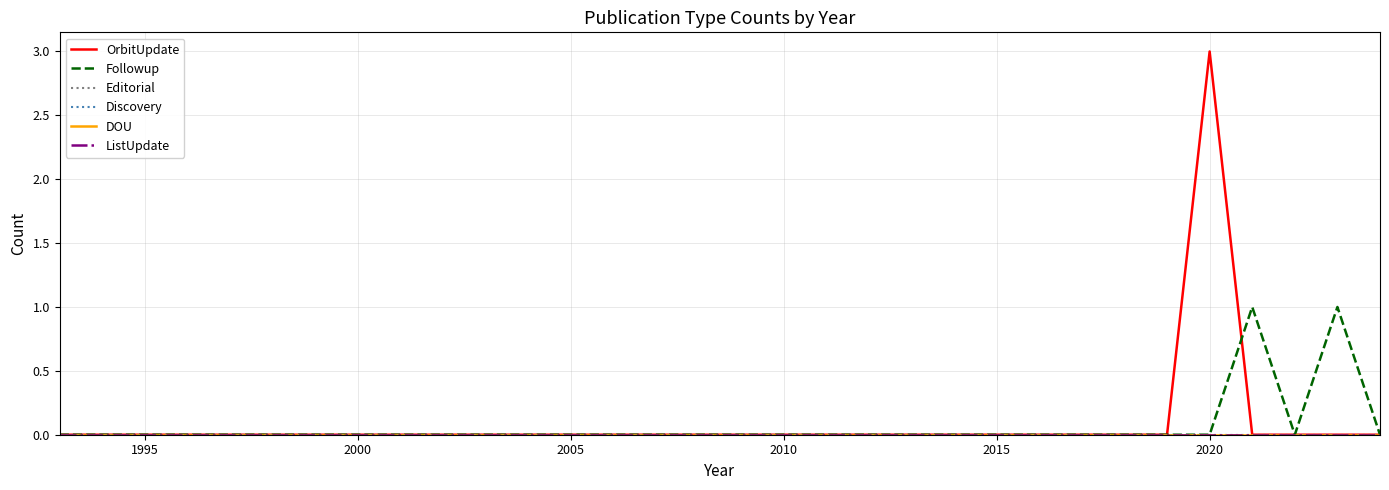

At how many categories does at least one series exceed 1?

1